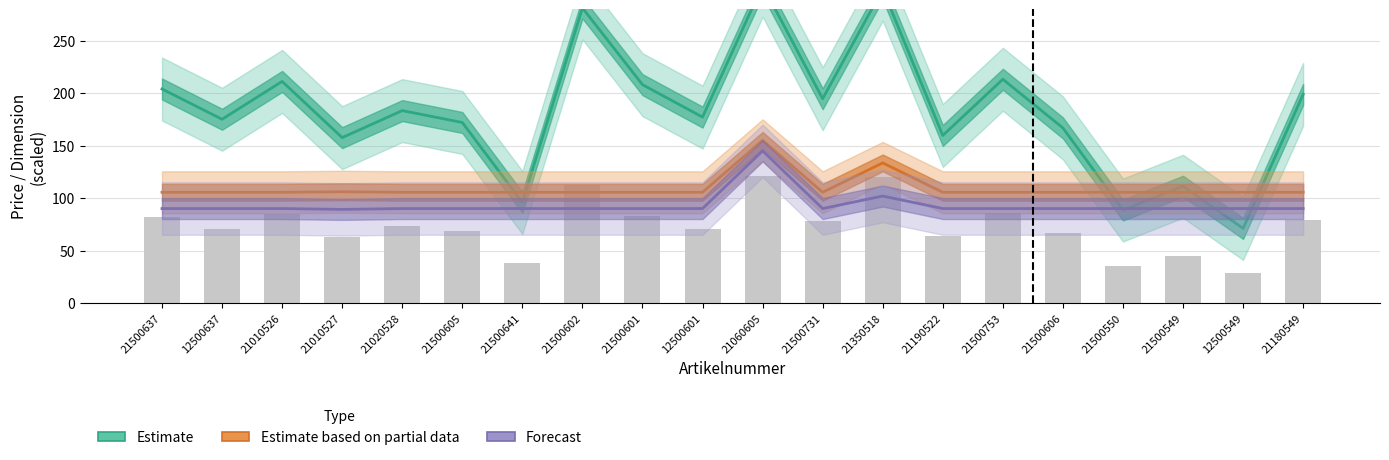

What position from the left is 21020528?

5